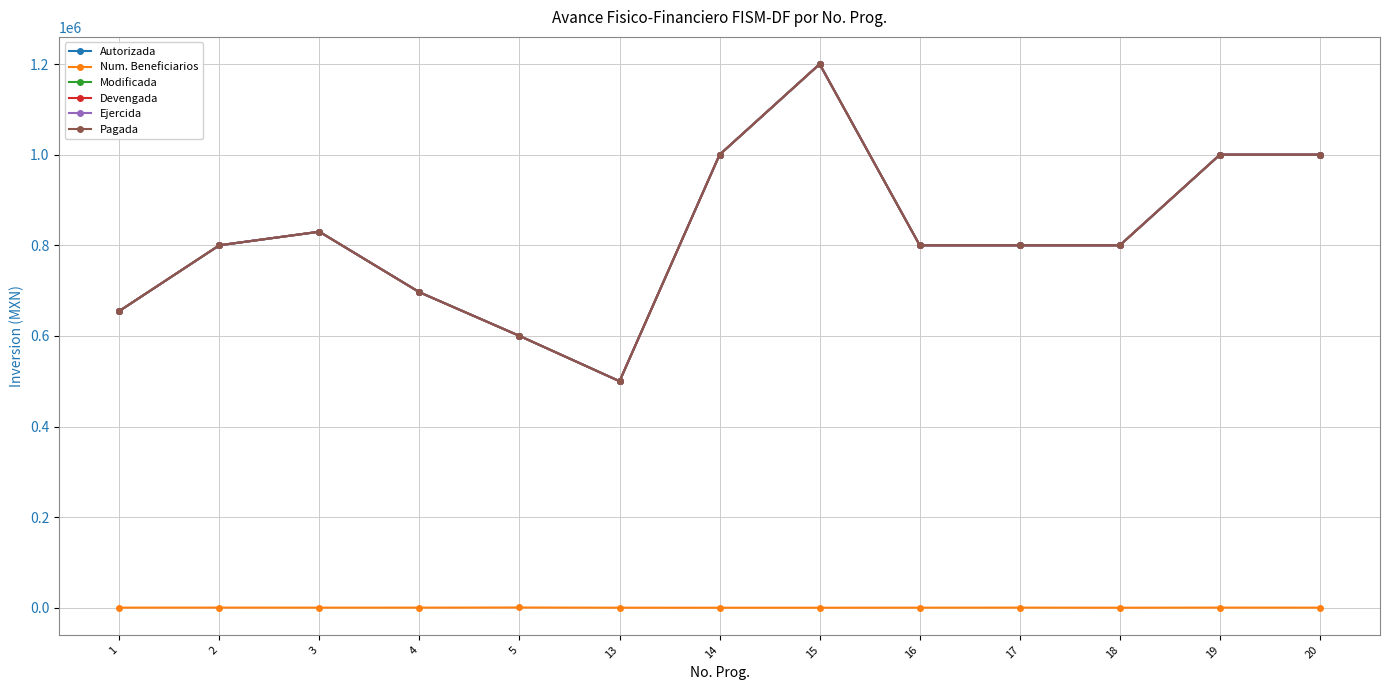

In Devengada, how many points are lower than both neighbors (excluding endpoints)?

1